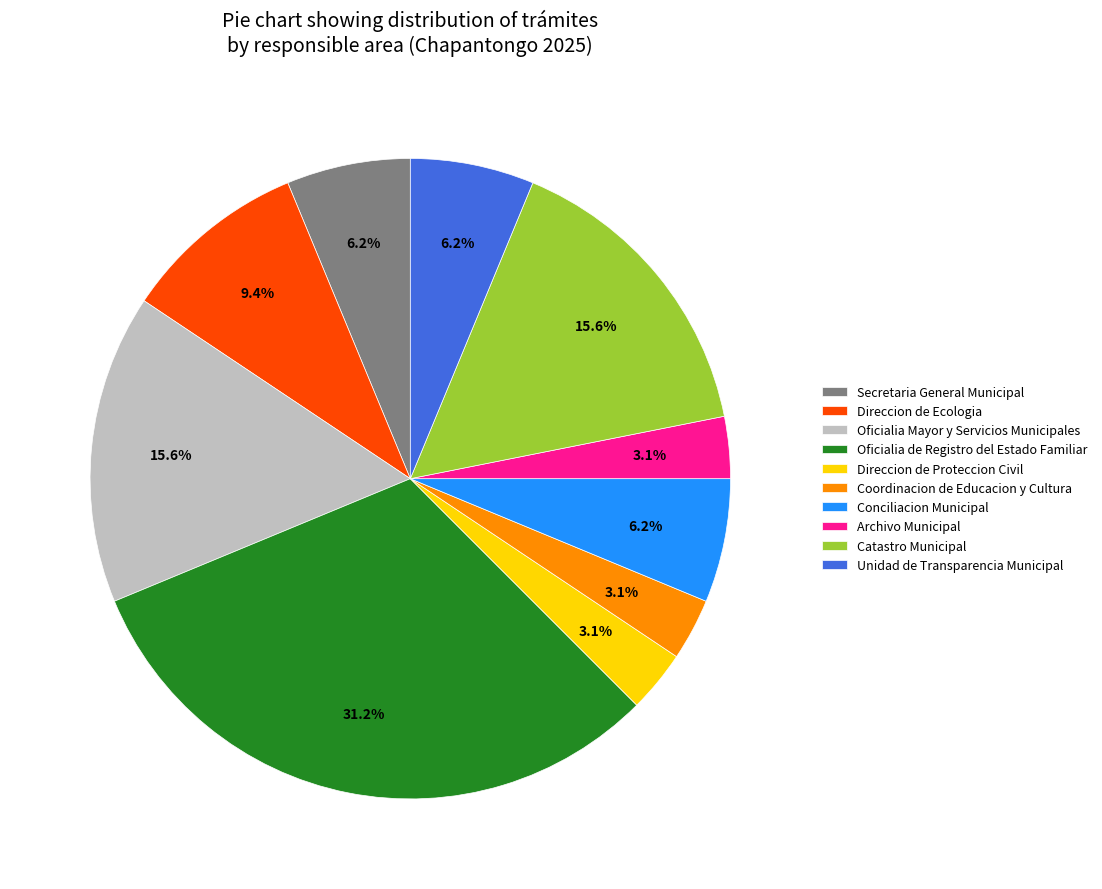

Count the number of slices in the pie.

10